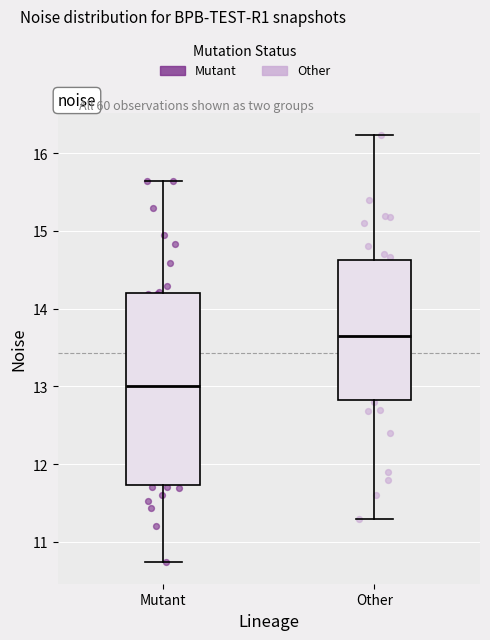

Reading left to right, read every box against the y-axis: the position of its median line, the range the box covers, and the ends of its whiskers. The values are not printed on the chart, so give them approximately, as read against the axis.

Mutant: median 13.0, box 11.7 to 14.2, whiskers 10.7 to 15.6
Other: median 13.7, box 12.8 to 14.6, whiskers 11.3 to 16.2